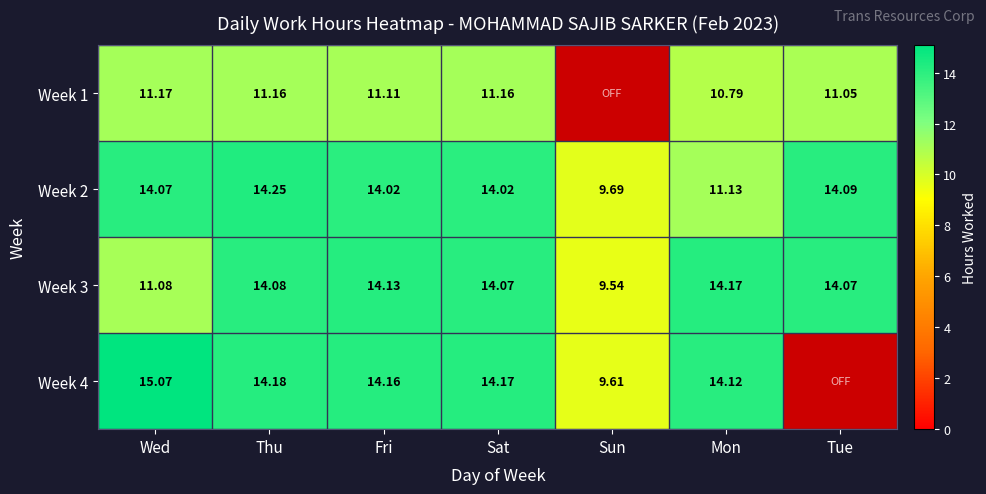

What is the spread (max minus min) of values at Sat?

3.0